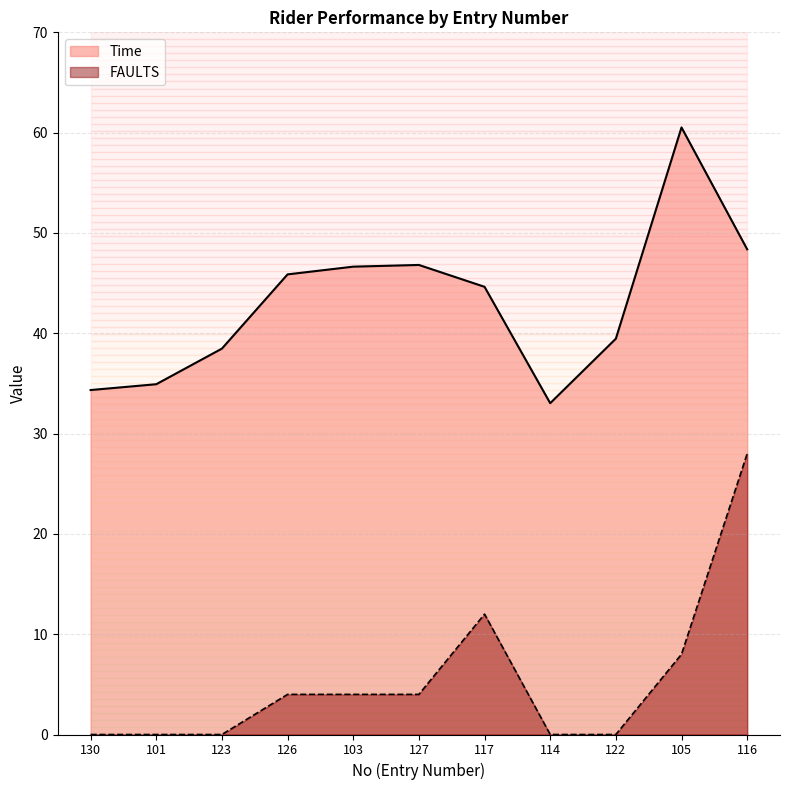

What is the value of the Time point at the 4th from the left?

45.9